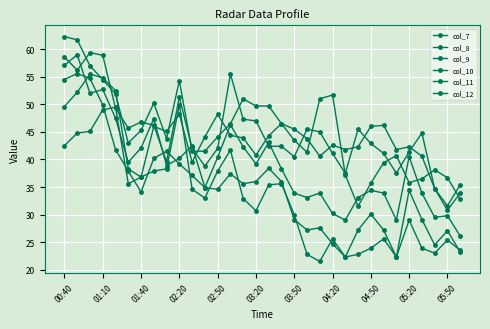

What is the difference between the second highest and minimum values in the col_11 series?

32.4